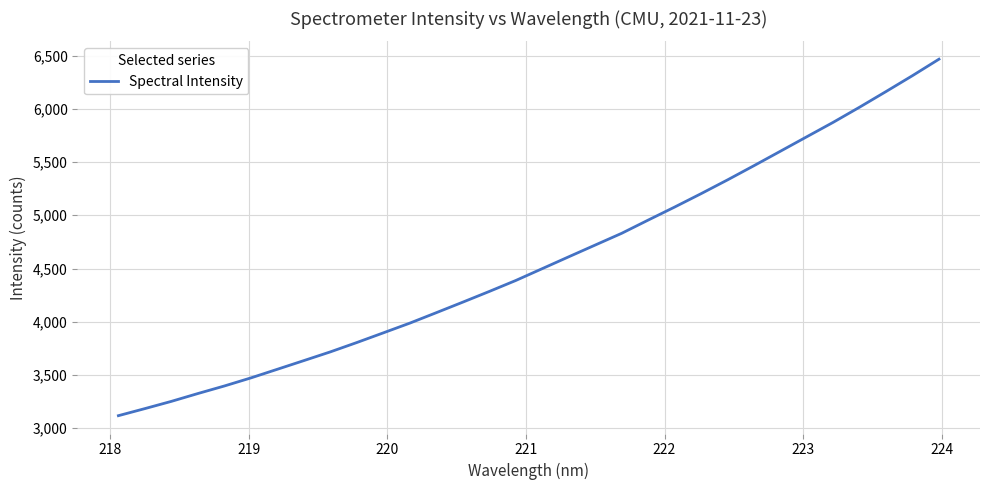

What is the maximum value shown in the chart?

6465.9